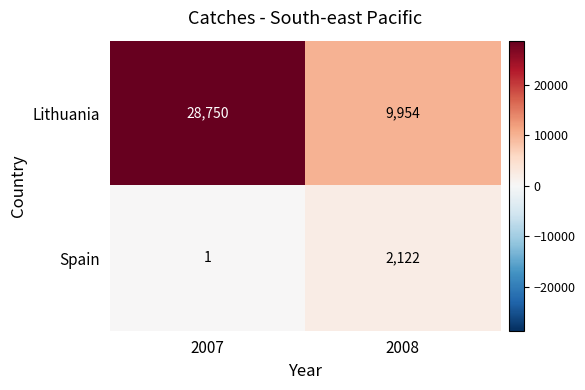

Reading left to right, extract all data points from this chart.

Lithuania: 2007=28750	2008=9954
Spain: 2007=1	2008=2122